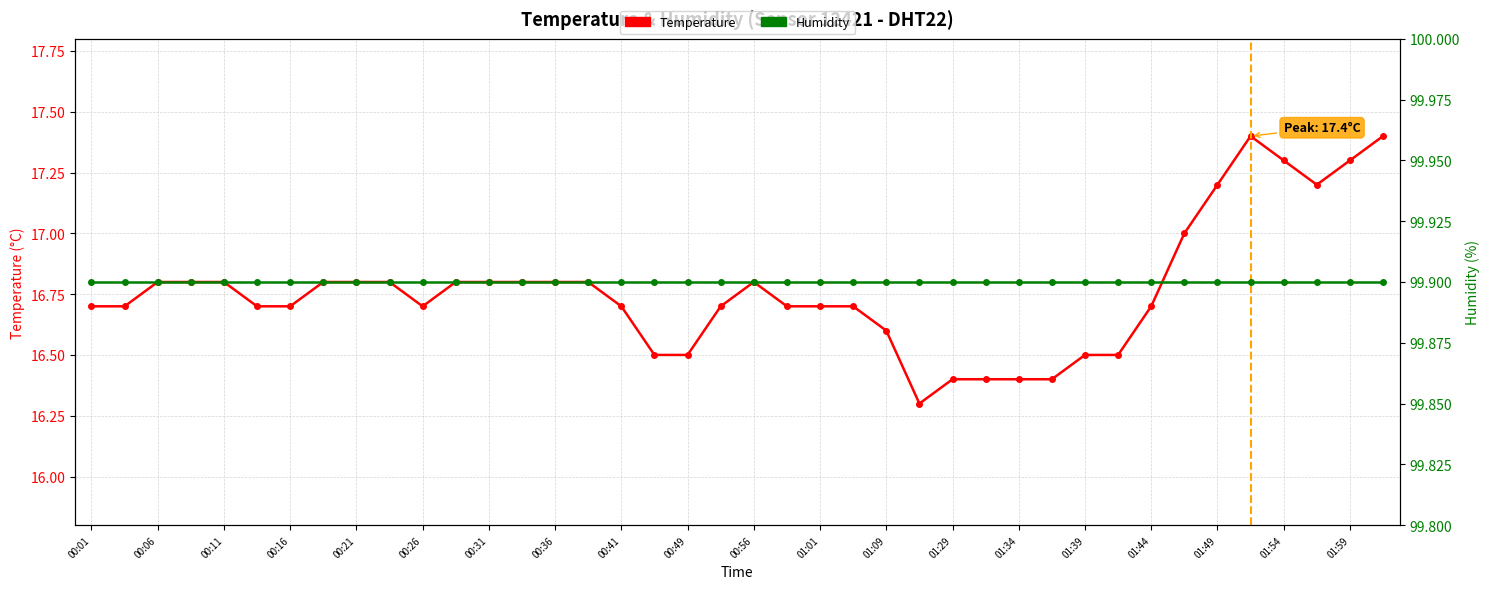

What is the smallest value displayed?

16.3